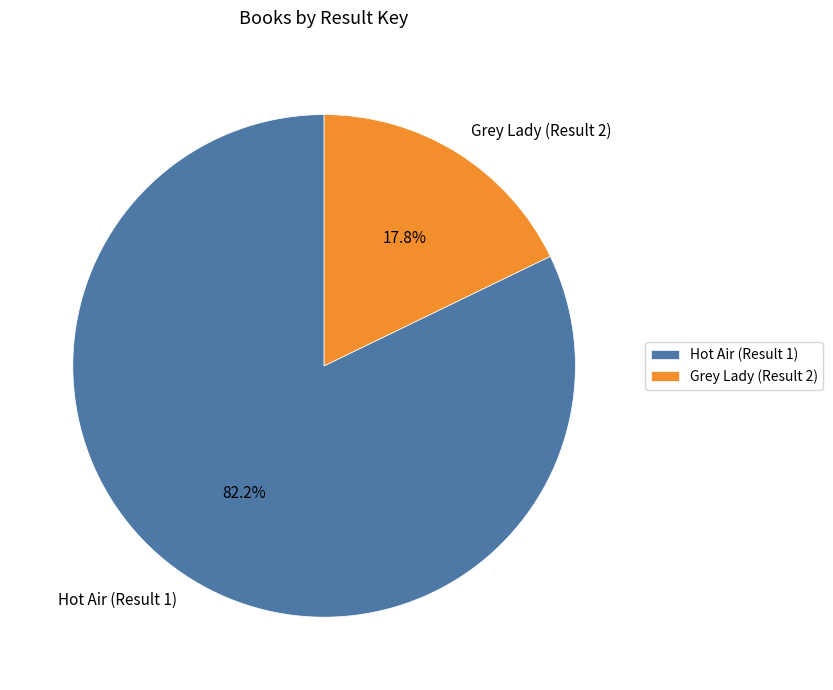

Does any single category account for the majority?

Yes